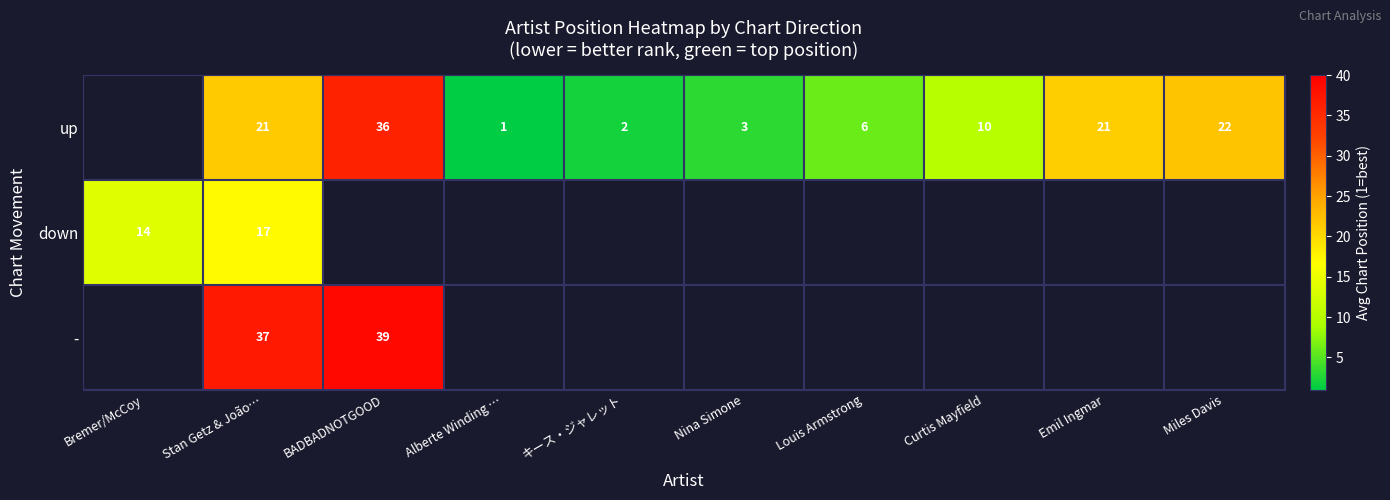

What is the sum of the up values at Miles Davis and キース・ジャレット?

24.0